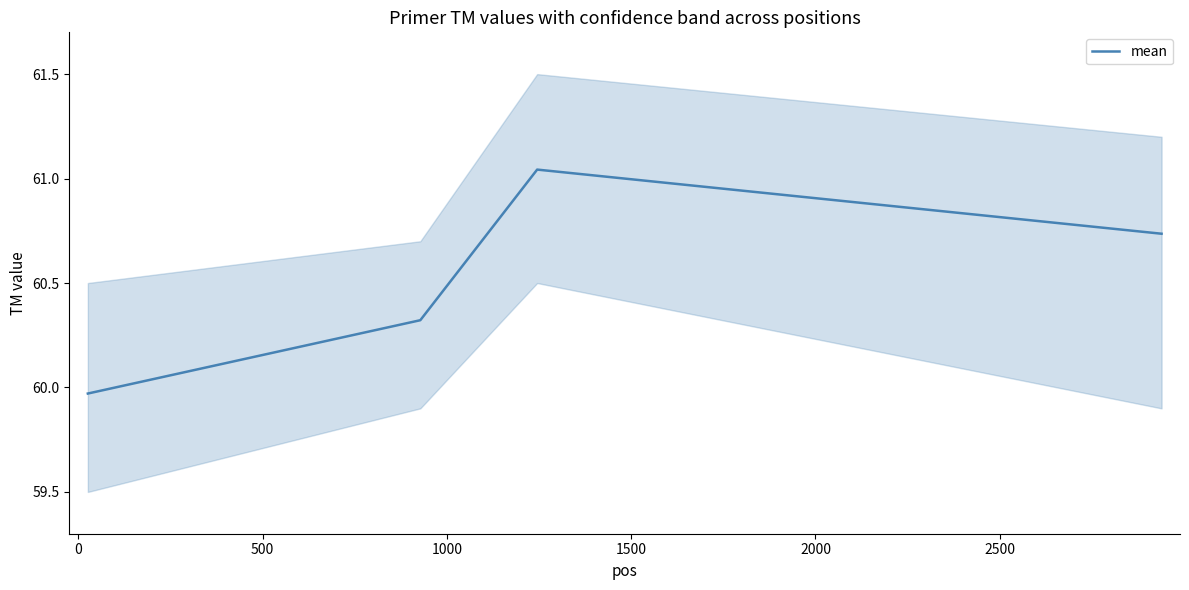

True or false: mean has more than 1 points higher than both neighbors.

False